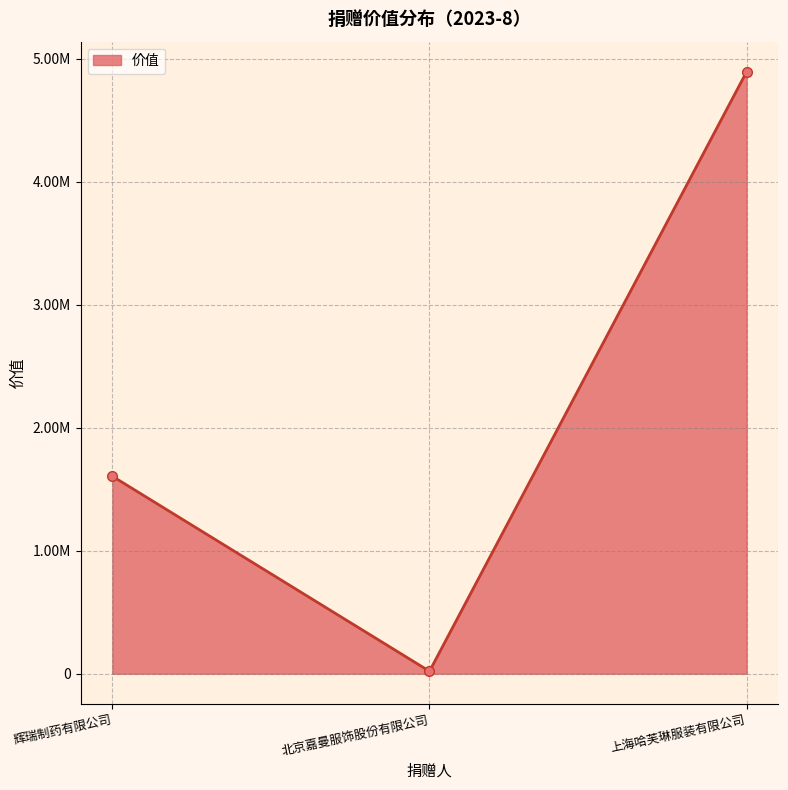

Does the chart have visible grid lines?

Yes